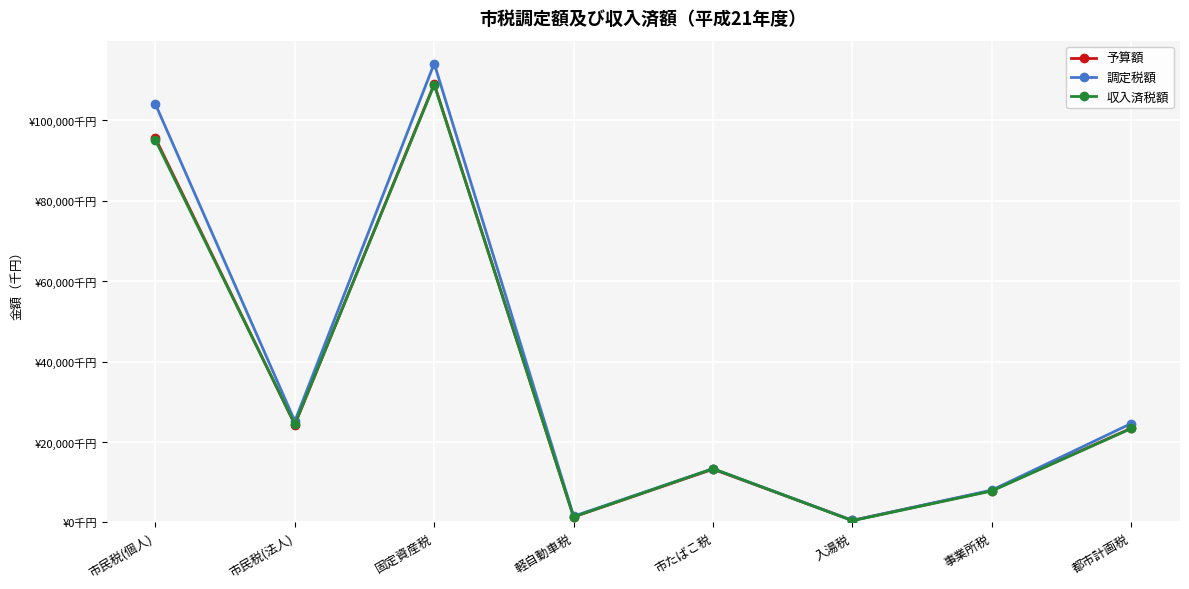

What is the label of the 5th point from the left?

市たばこ税